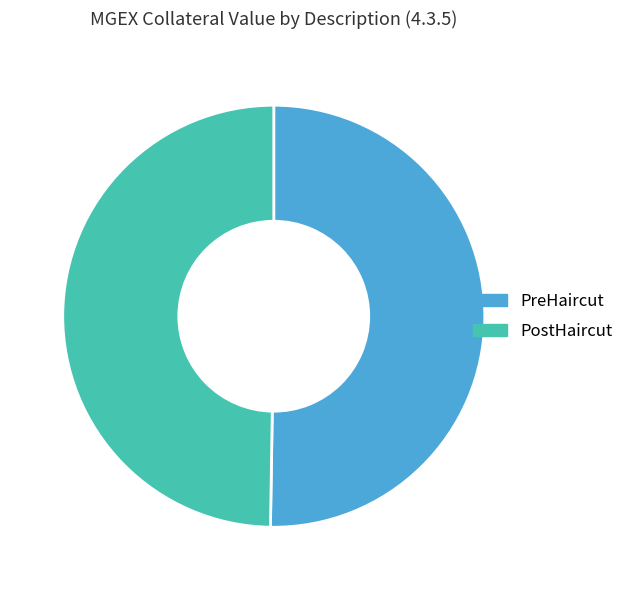

Rank the categories by value from highest to lowest.

PreHaircut, PostHaircut